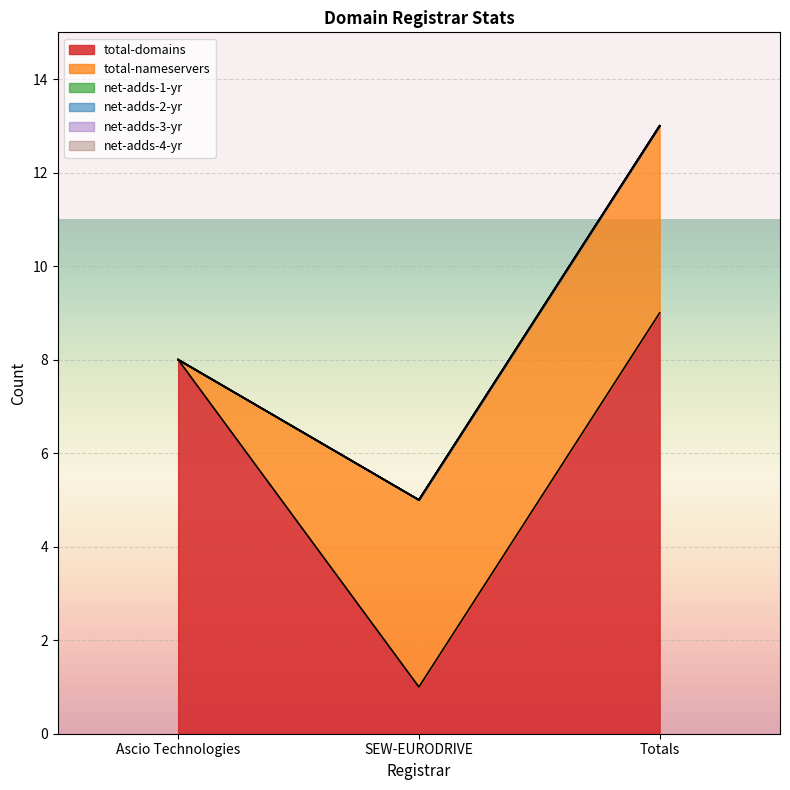

Between Ascio Technologies and SEW-EURODRIVE, which series saw the biggest shift?

total-domains